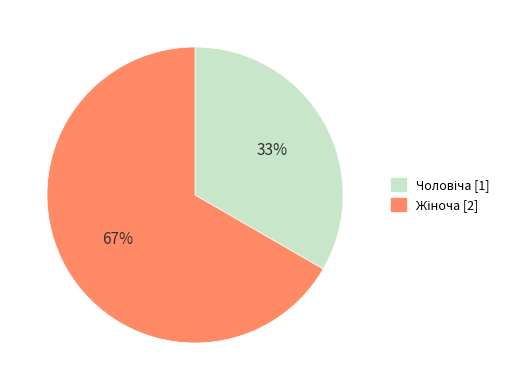

How many slices are in this pie chart?

2